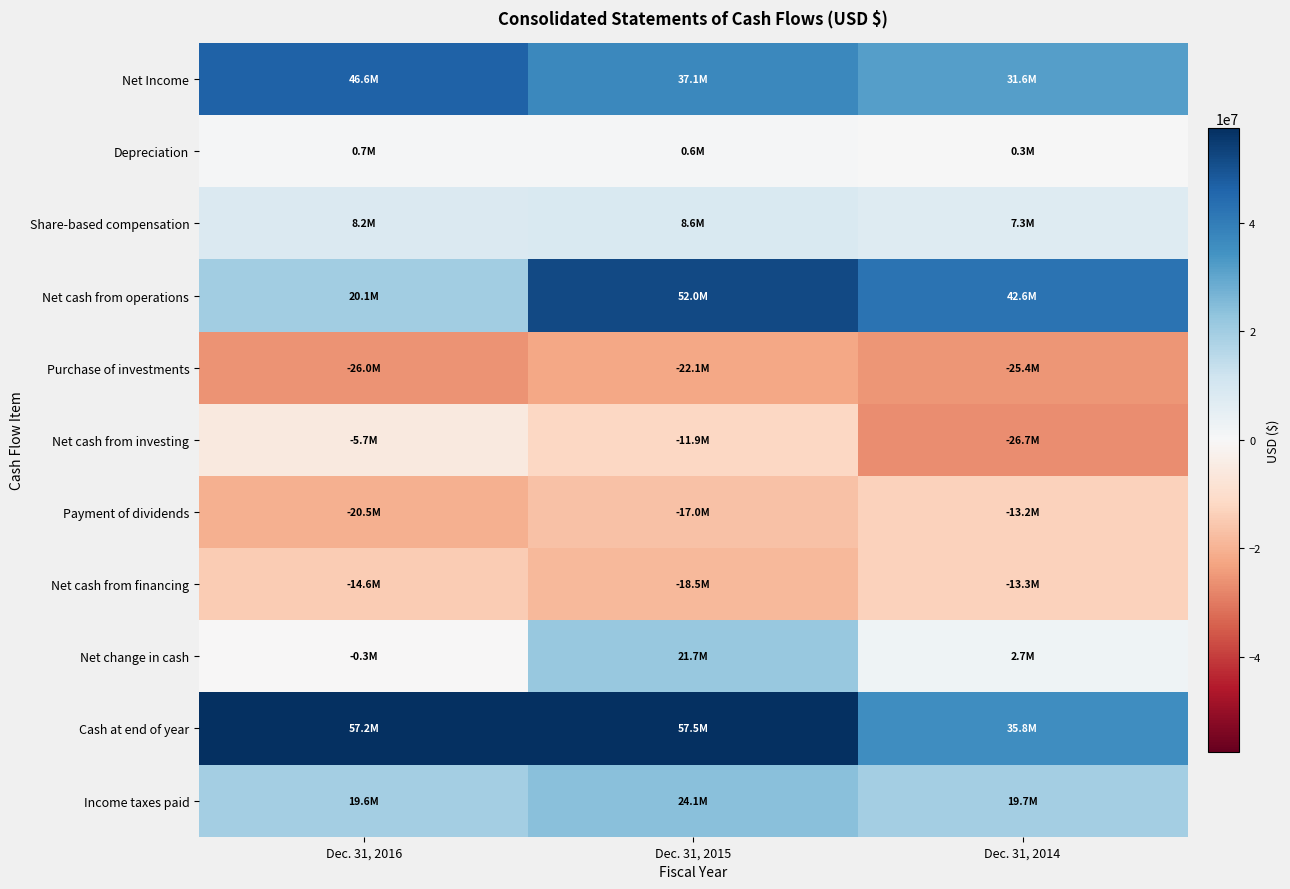

Which has a higher value, Dec. 31, 2016 or Dec. 31, 2014?

Dec. 31, 2016